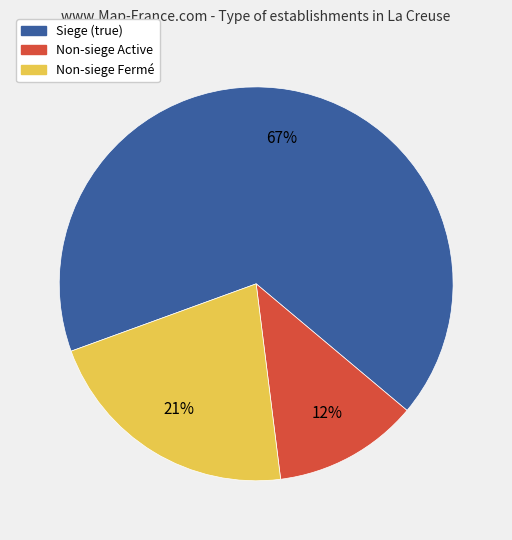

To the nearest percent, what is the difference between the largest and smallest slice percentages?

55%